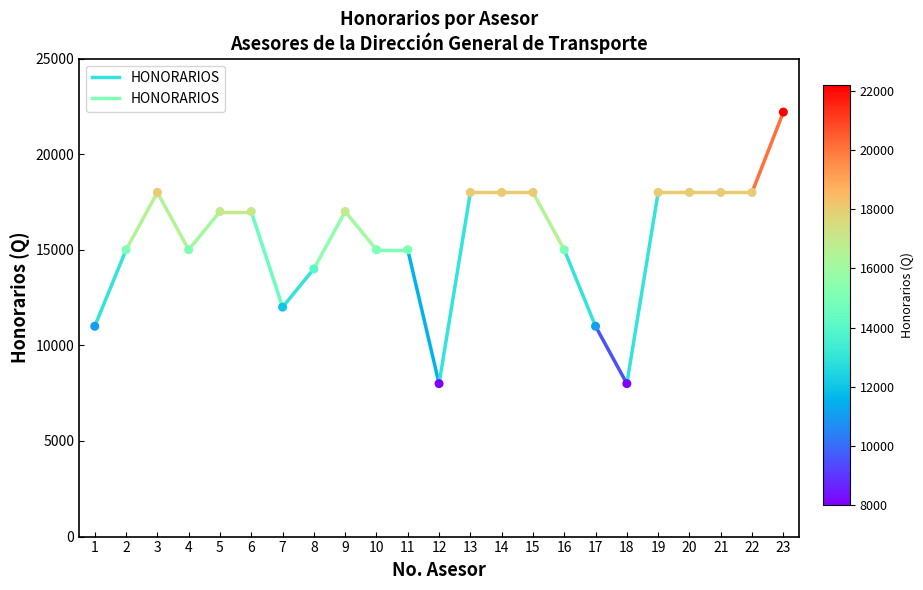

What is the range of Y values (max minus min)?

14200